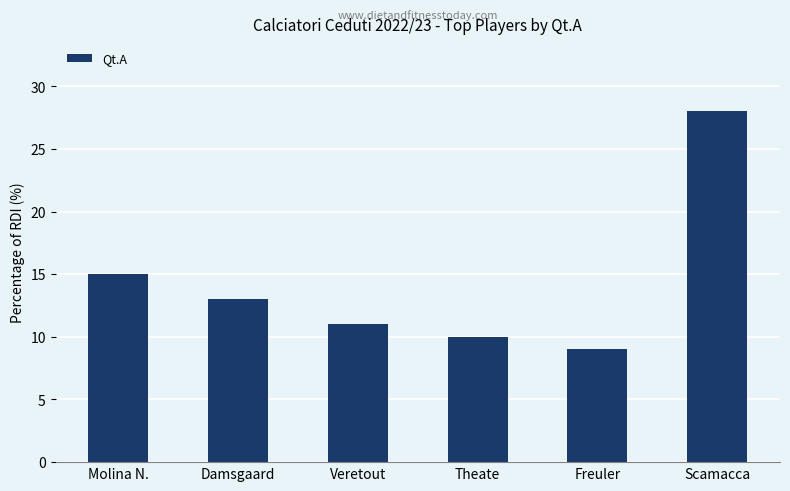

List the labels in order of value, largest first.

Scamacca, Molina N., Damsgaard, Veretout, Theate, Freuler